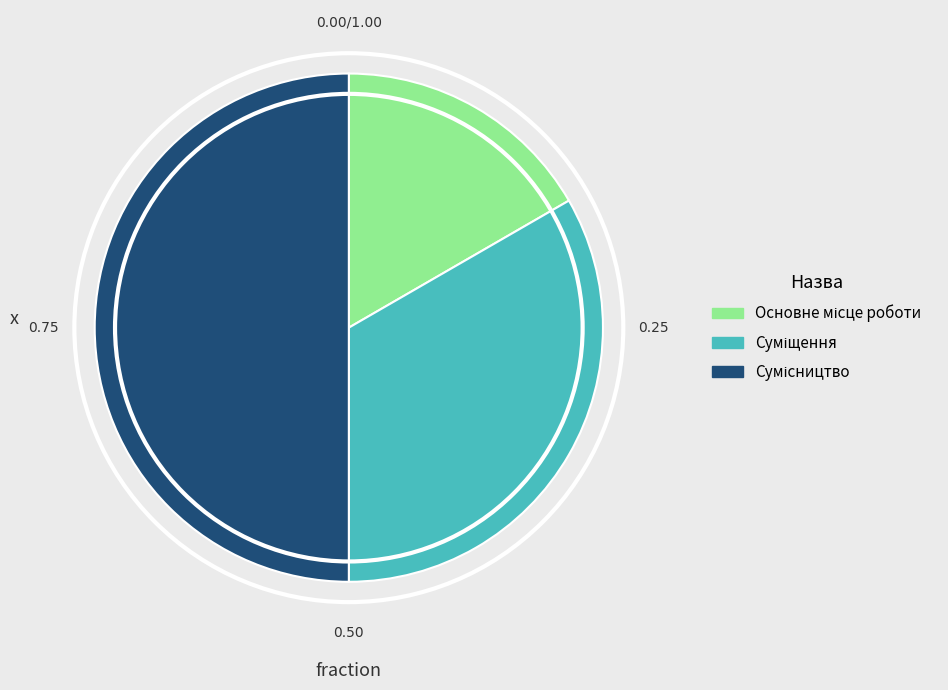

Is the sum of Суміщення and Основне місце роботи greater than half?

No